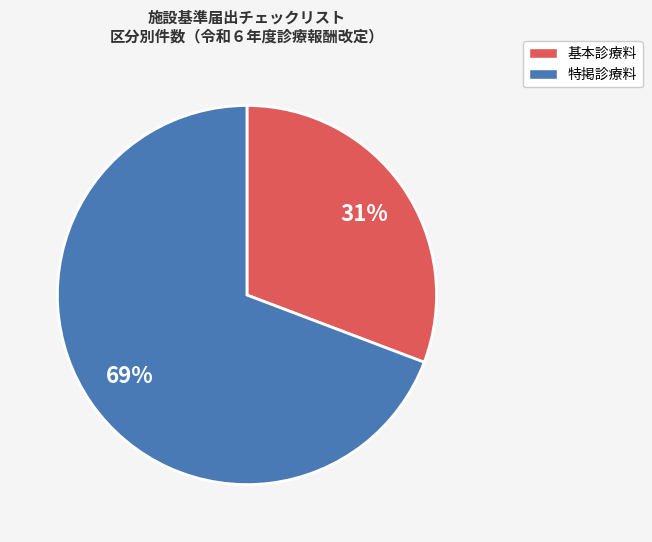

How many segments does this pie chart have?

2